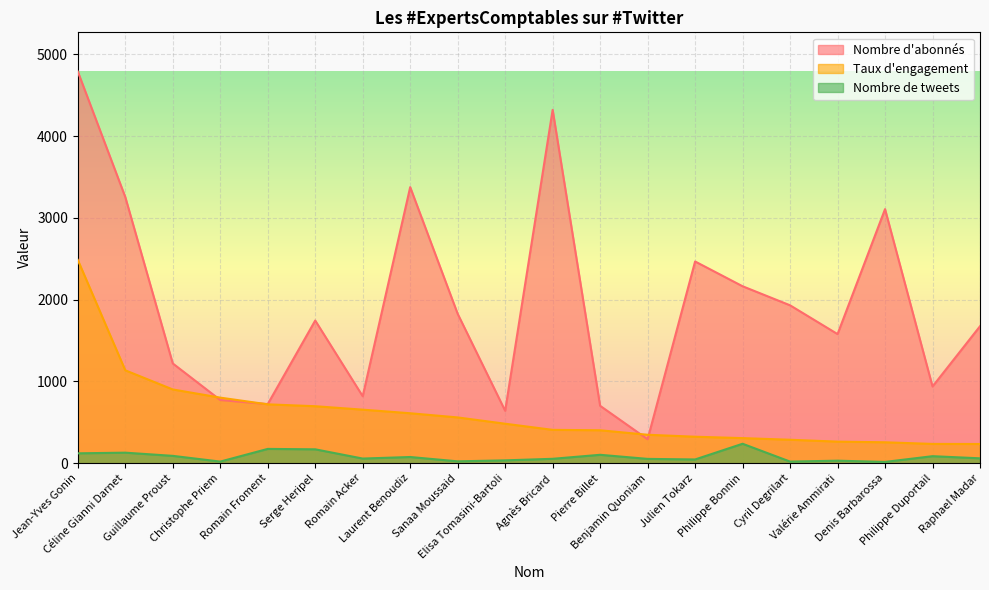

At which label is Nombre de tweets closest to 127?

Céline Gianni Darnet